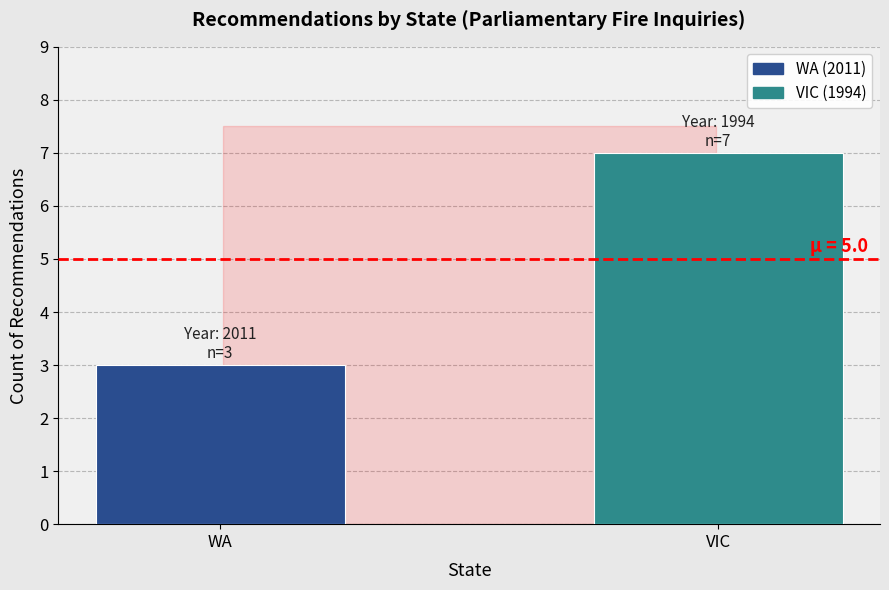

List the labels in order of value, smallest first.

WA, VIC